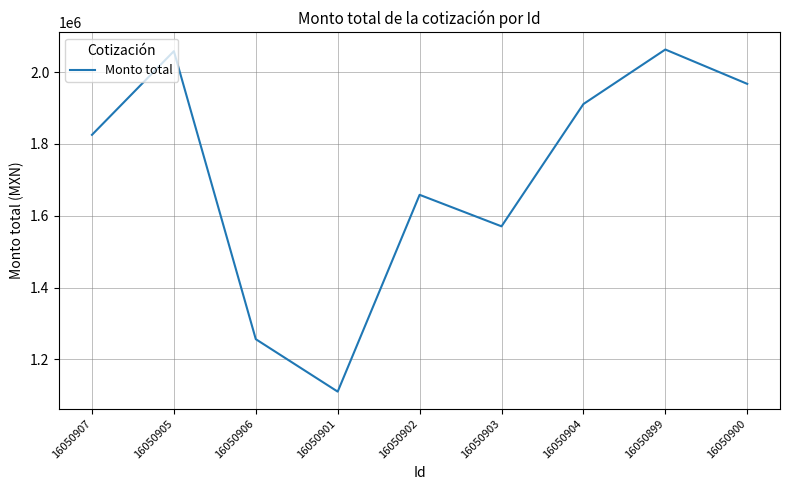

What is the ratio of the value at 16050903 to the value at 16050902?

0.9